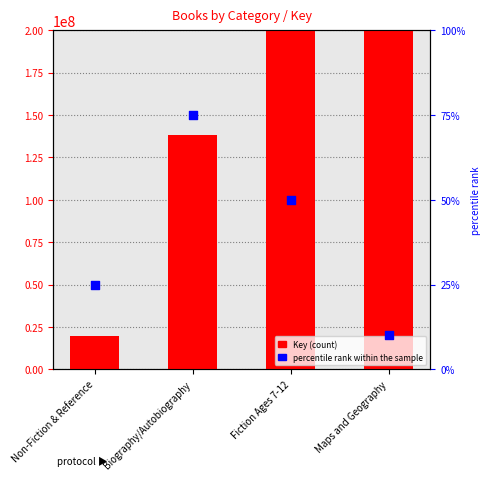

Which series reaches the maximum Y coordinate?

Key